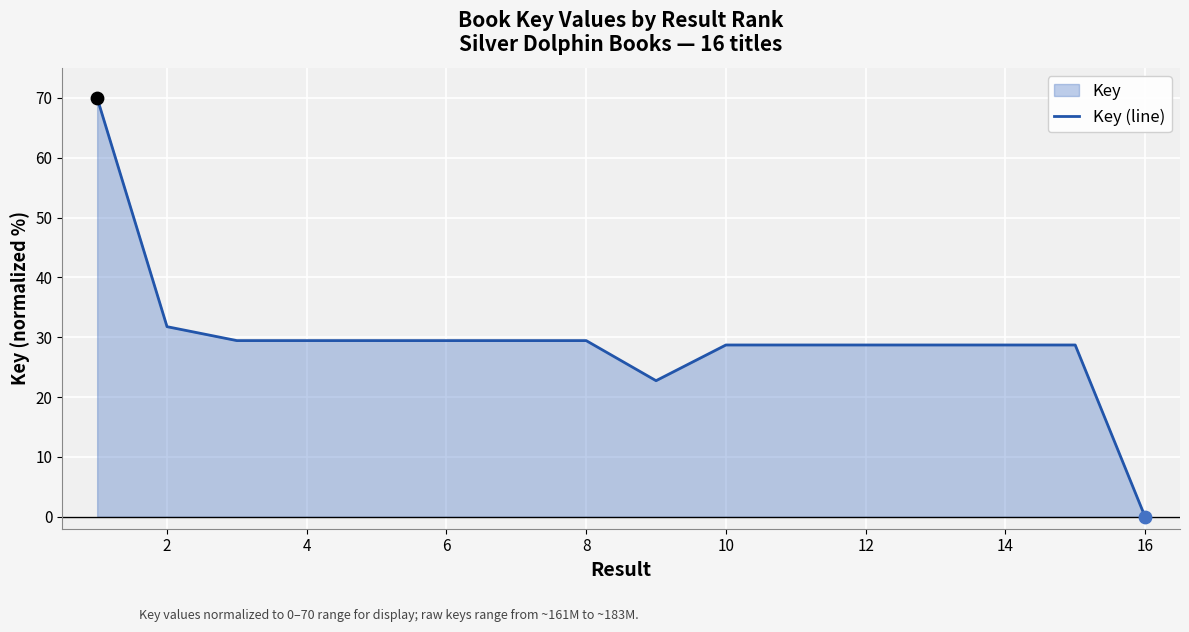

What is the difference between the maximum and minimum values?

70.0